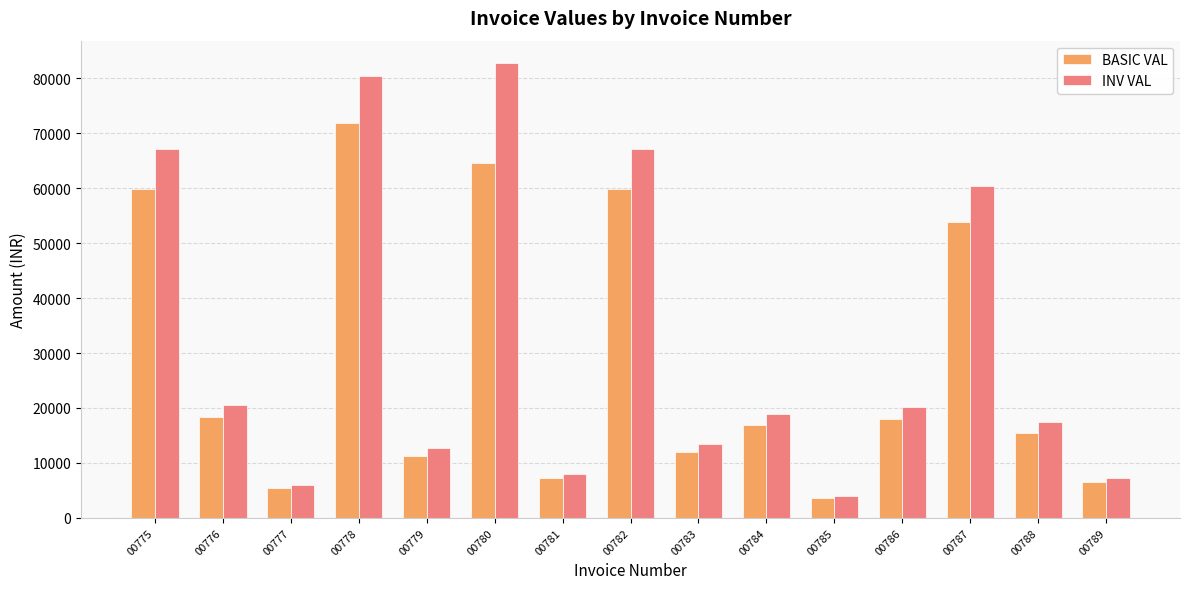

Reading left to right, extract all data points from this chart.

BASIC VAL: 00775=59860.0	00776=18362.5	00777=5400.0	00778=71832.0	00779=11300.0	00780=64612.6	00781=7200.0	00782=59860.0	00783=11972.0	00784=16950.0	00785=3600.0	00786=18000.0	00787=53874.0	00788=15537.5	00789=6480.0
INV VAL: 00775=67043.2	00776=20566.0	00777=6048.0	00778=80451.8	00779=12656.0	00780=82704.1	00781=8064.0	00782=67043.2	00783=13408.6	00784=18984.0	00785=4032.0	00786=20160.0	00787=60338.9	00788=17402.0	00789=7257.6